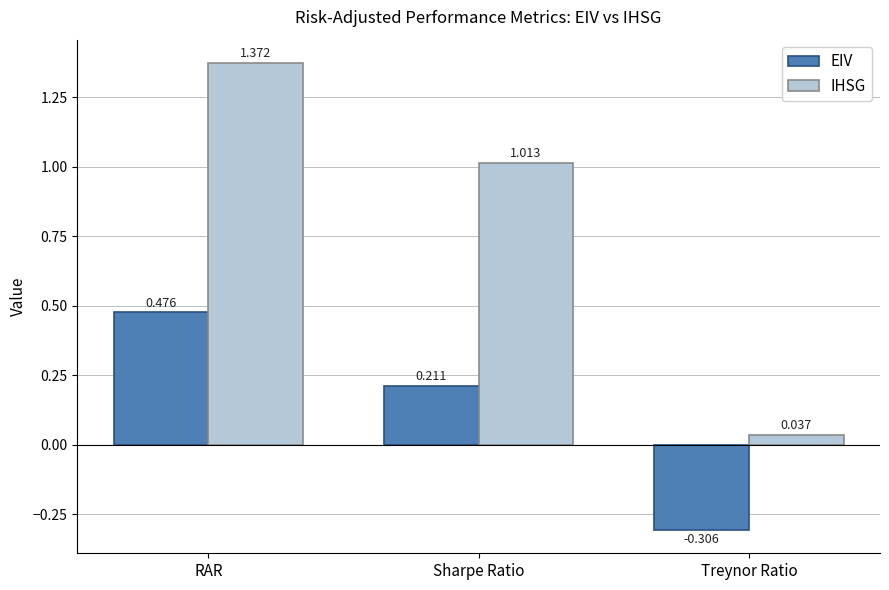

Between RAR and Sharpe Ratio, which series saw the biggest shift?

IHSG